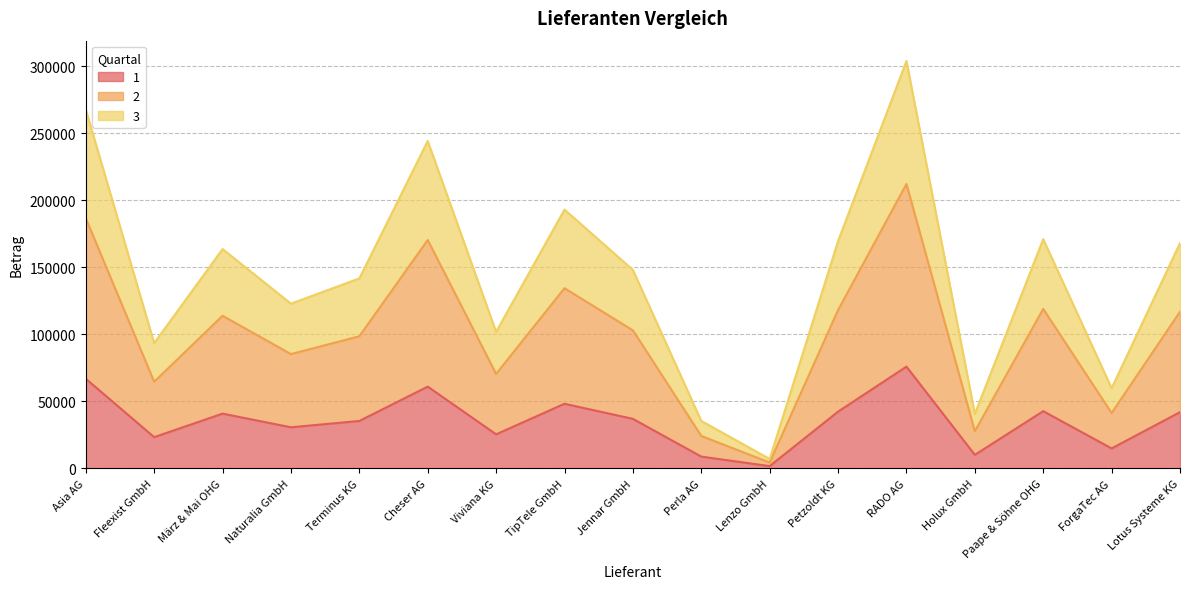

The 2 series shows 57903 at Naturalia GmbH. True or false?

False